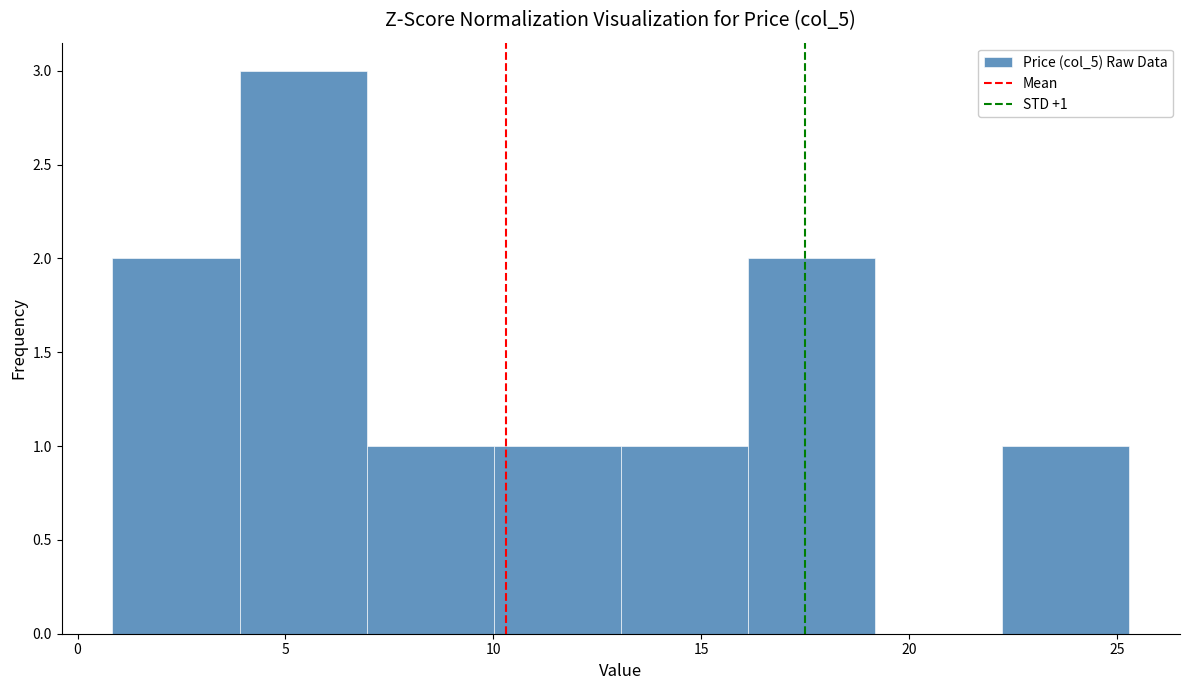

Over which range of the x-axis is the bar tallest?

4.0 to 7.0